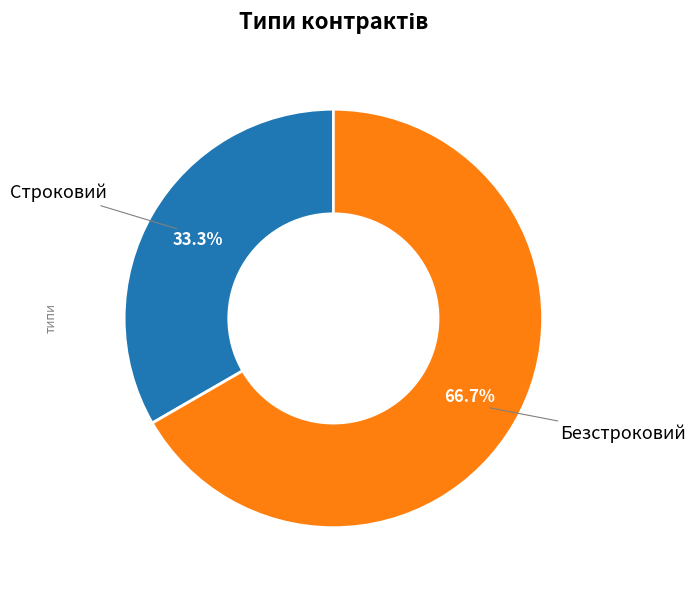

Is there any slice that represents more than half of the pie?

Yes